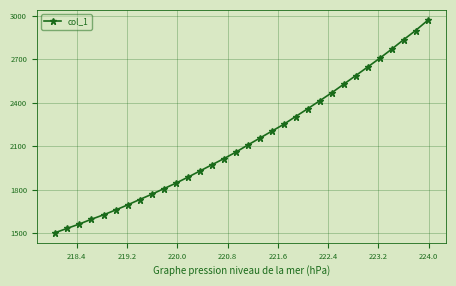

Does the chart have visible grid lines?

Yes